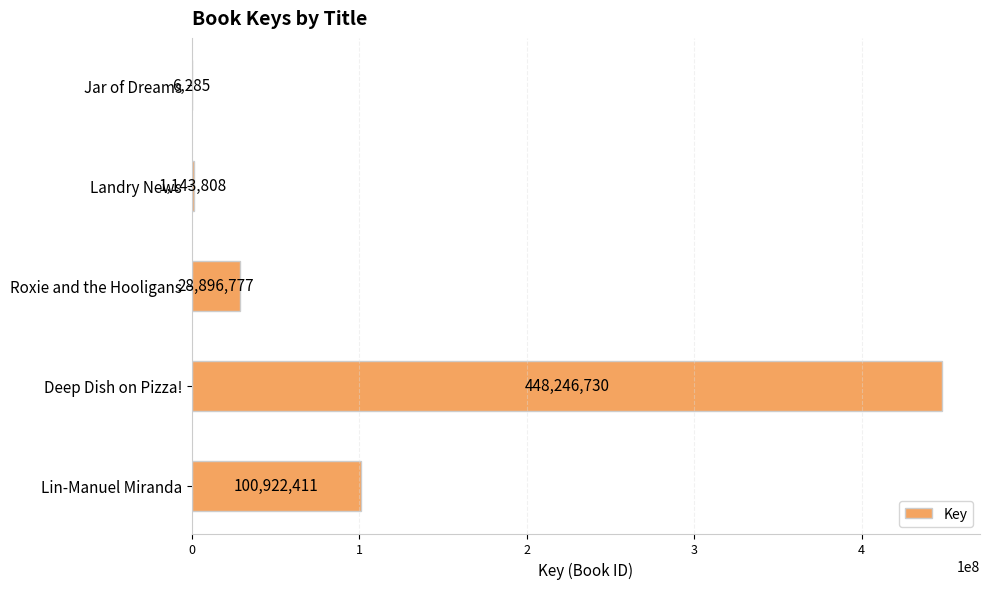

Reading bottom to top, list all the values displayed in this chart.

Lin-Manuel Miranda=100922411	Deep Dish on Pizza!=448246730	Roxie and the Hooligans=28896777	Landry News=1143808	Jar of Dreams=6285